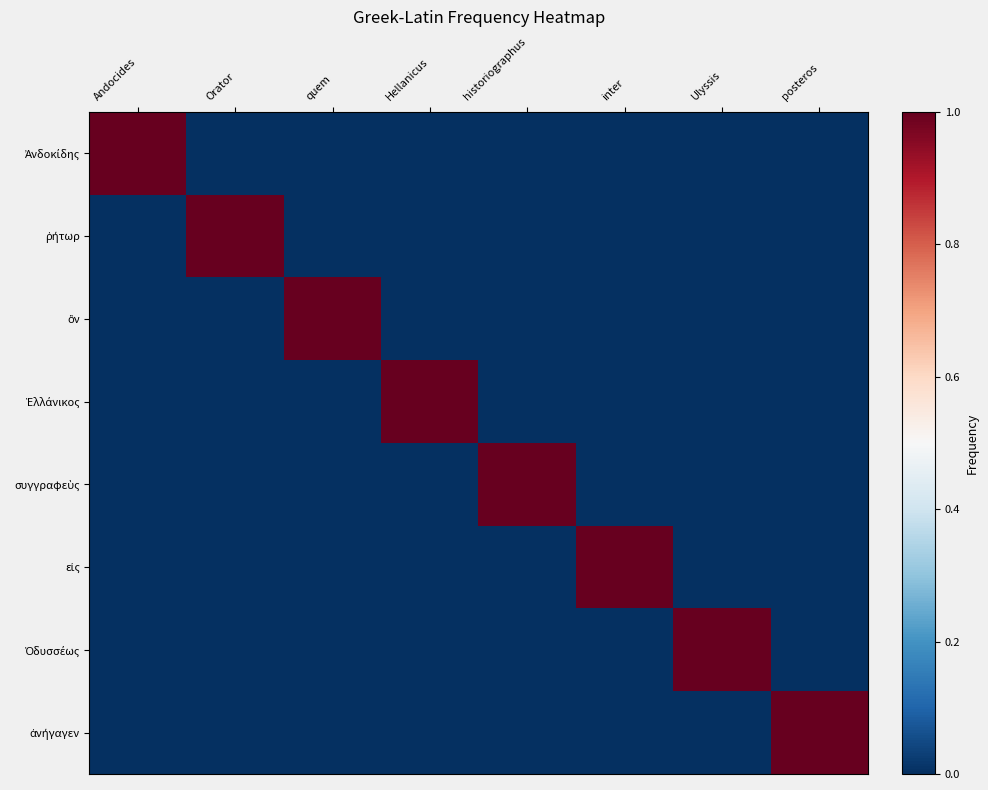

At how many categories does at least one series exceed 0?

8